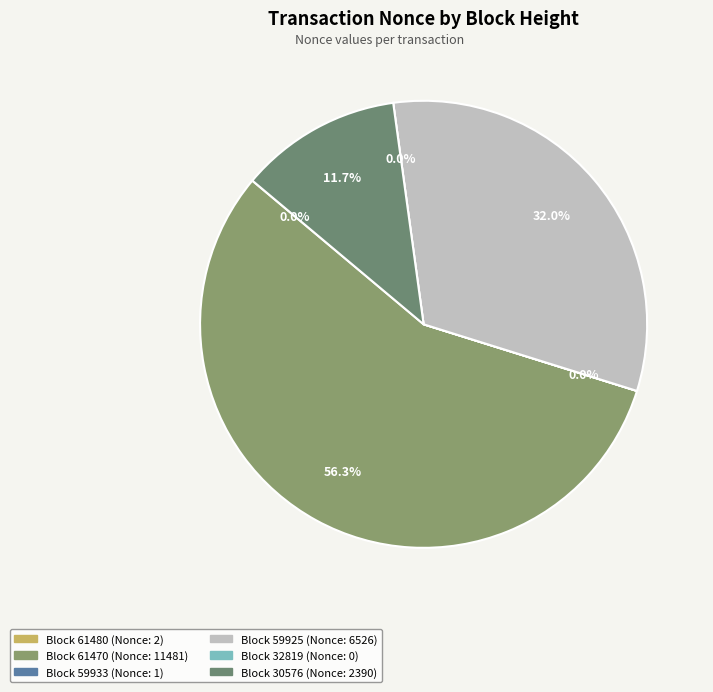

Approximately how many times larger is the value at 61470 compared to 59925?

1.8